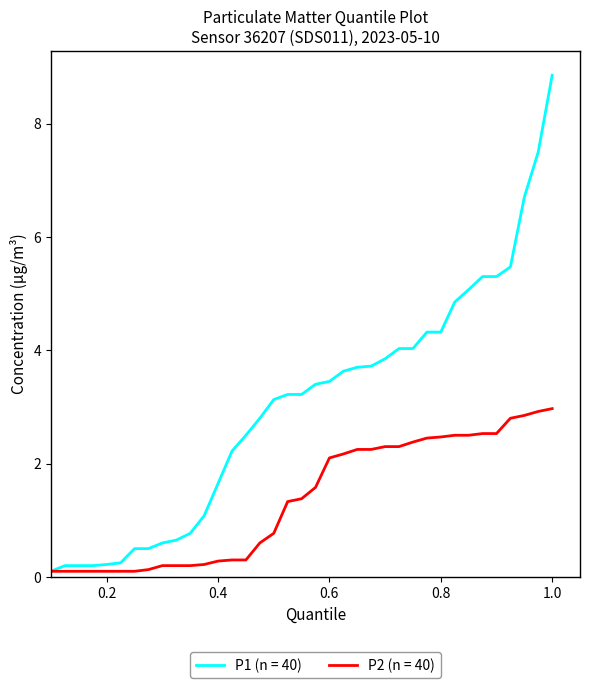

What is the highest value of the P2 (n = 40) series?

3.0